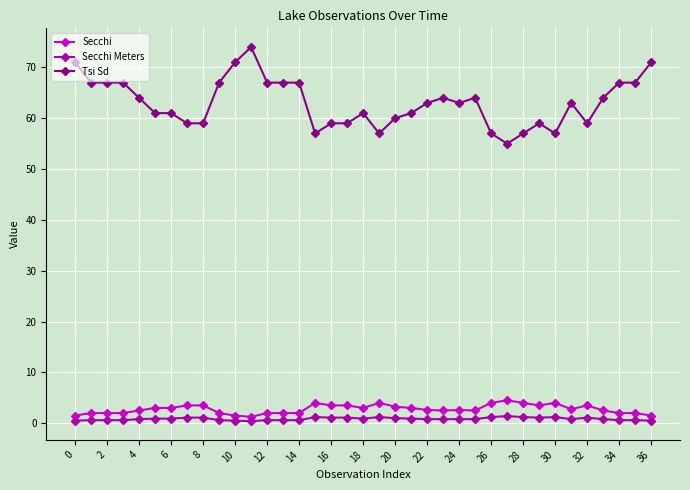

What is the minimum value for Tsi Sd?

55.0